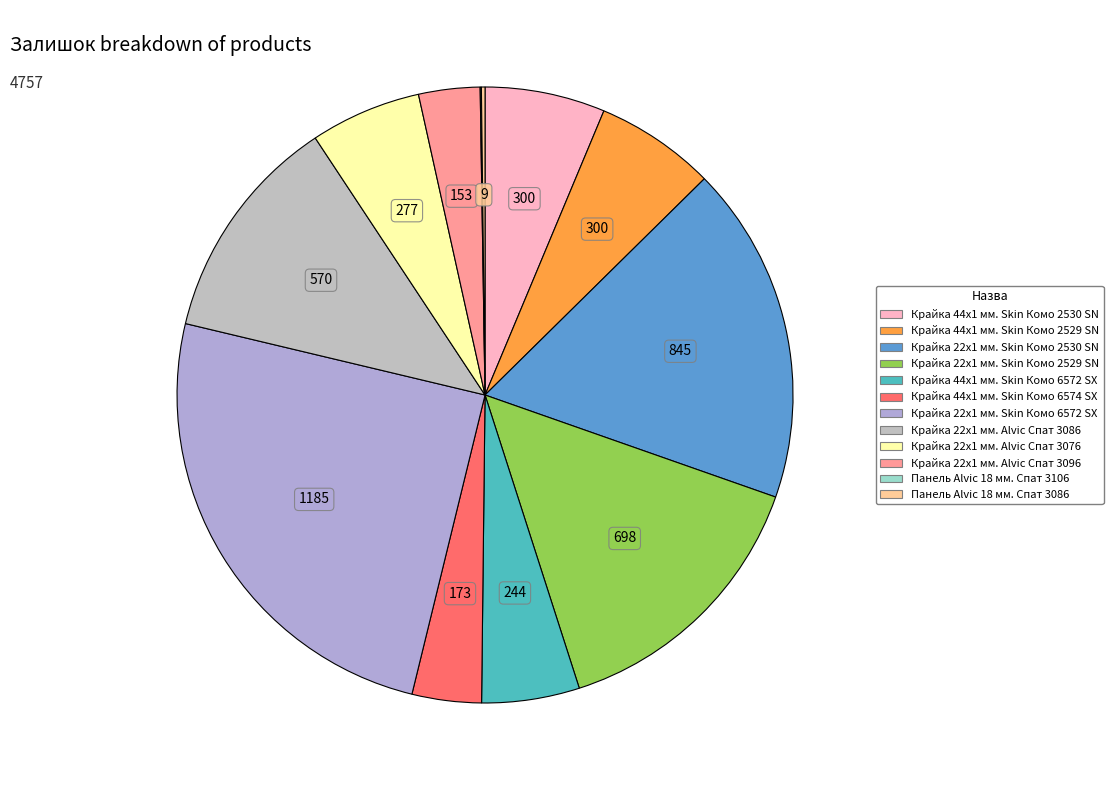

To the nearest percent, what portion does Крайка 22x1 мм. Skin Комо 2530 SN represent?

18%